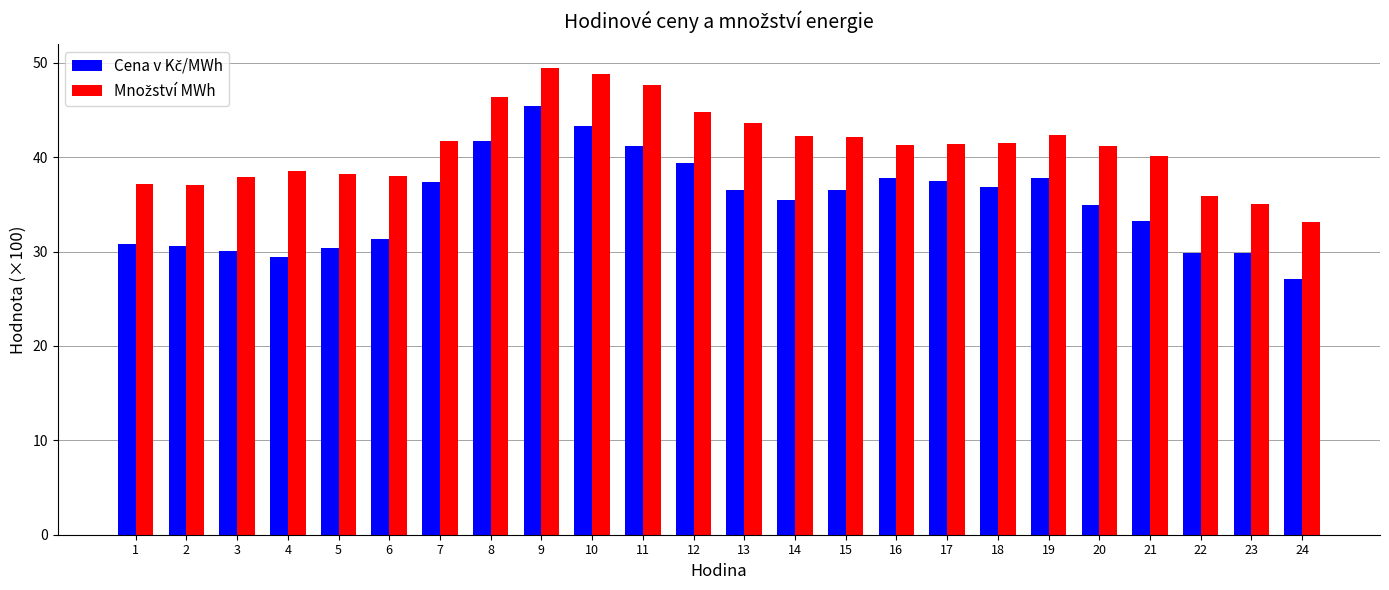

Count the number of data series in this chart.

2